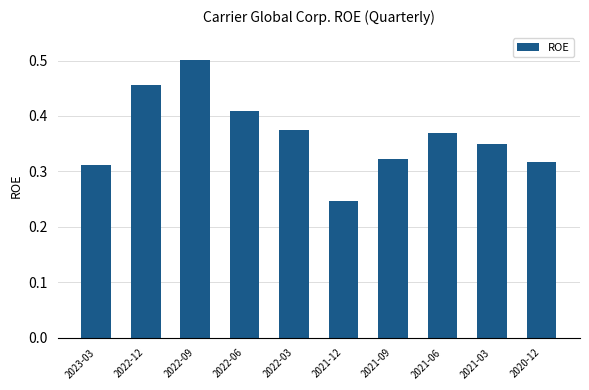

What is the sum of all values?

3.7